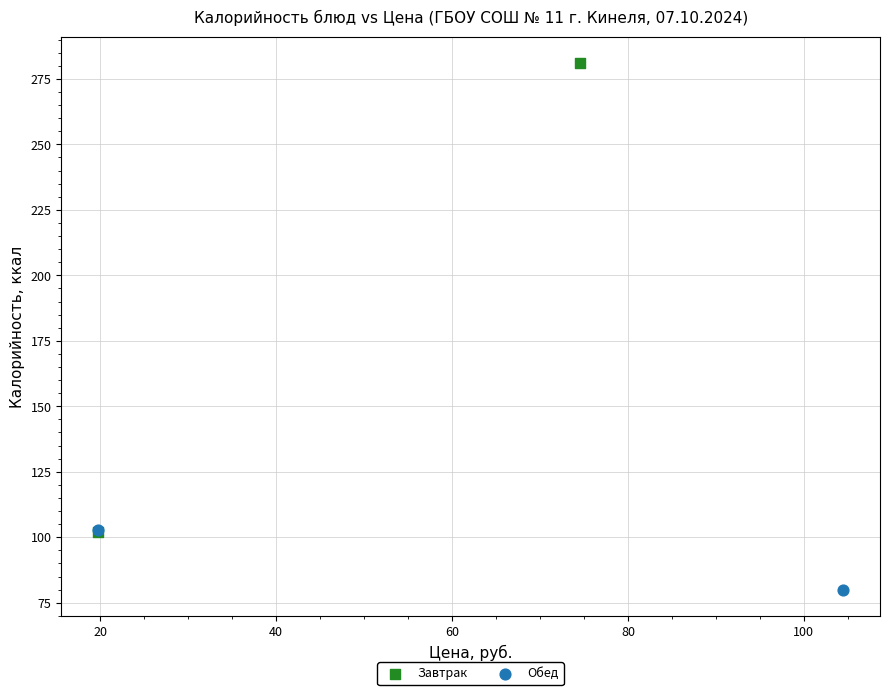

Which series has the largest Y range (max minus min)?

Завтрак